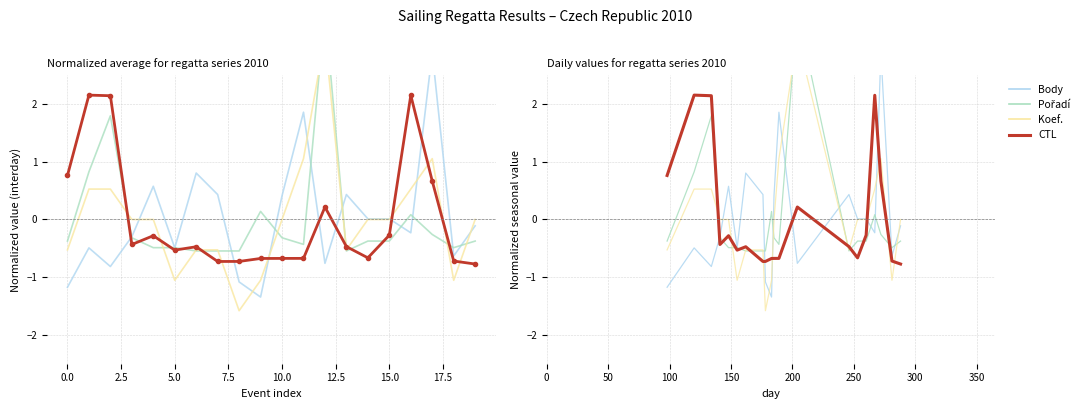

The Koef. series shows -0.8 at 13. True or false?

False